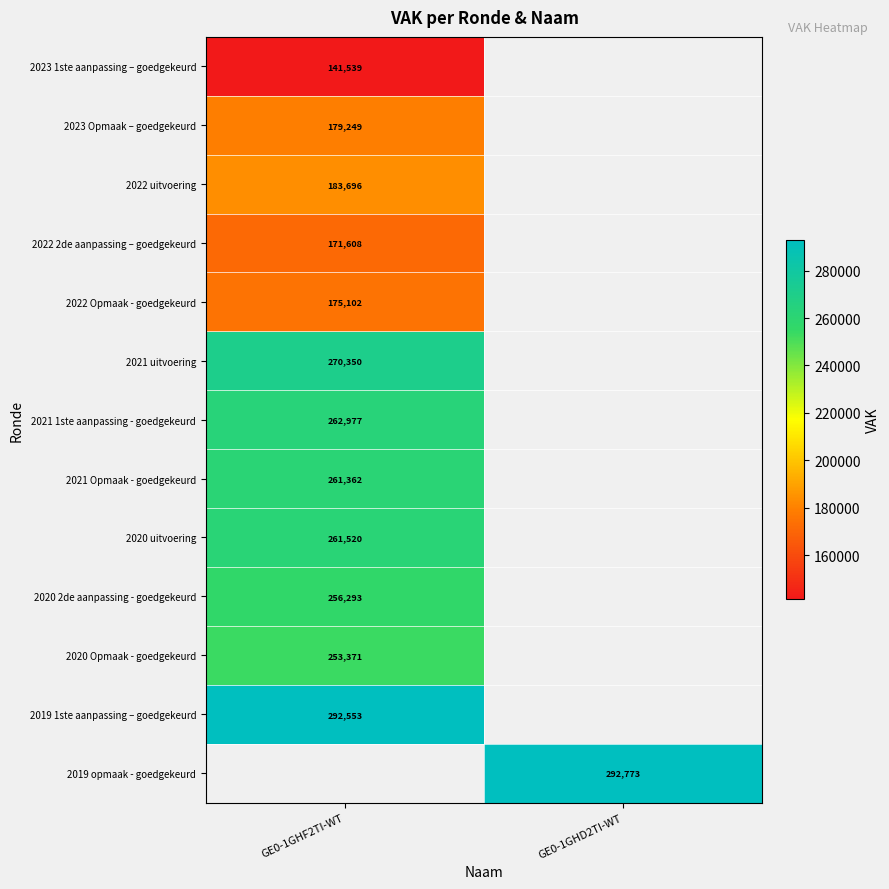

At which category does the chart reach its peak across all series?

GE0-1GHD2TI-WT